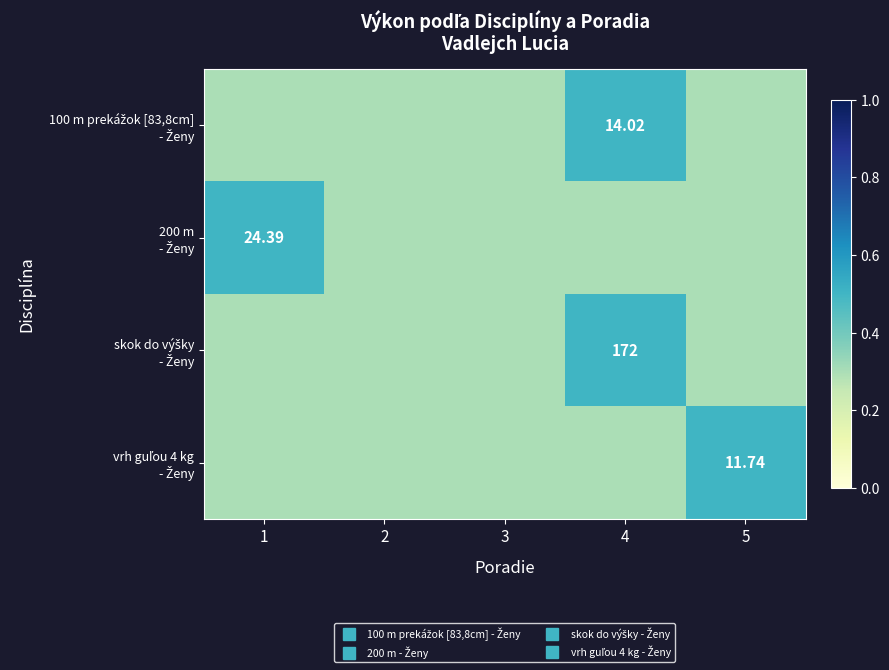

Rank the series at 1 from highest to lowest value.

200 m - Ženy, 100 m prekážok [83,8cm] - Ženy, skok do výšky - Ženy, vrh guľou 4 kg - Ženy